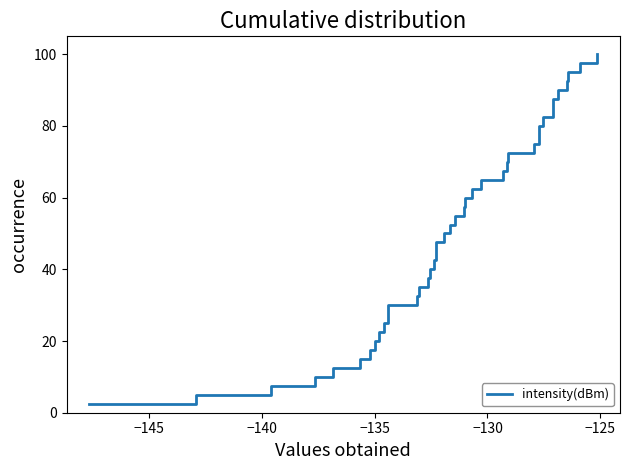

How many lines are shown in the chart?

1